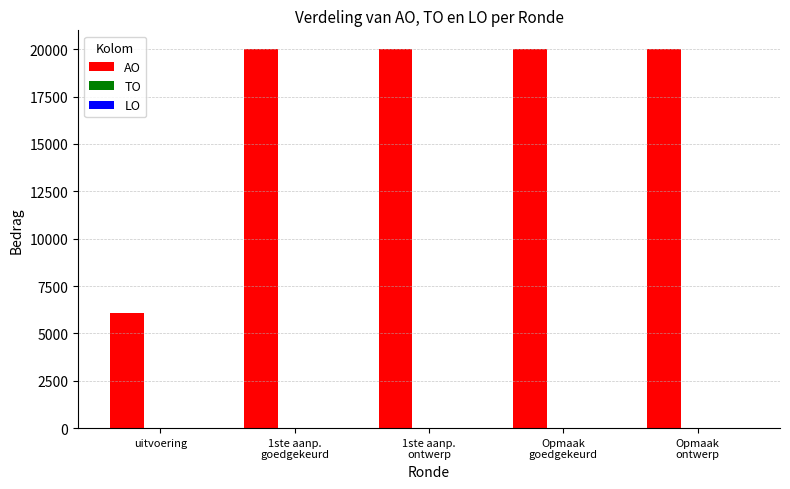

Does the chart contain any negative values?

No